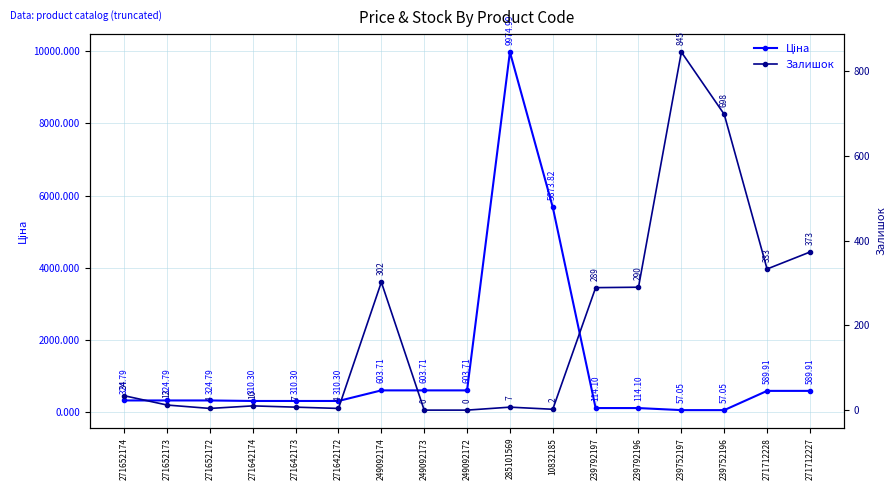

What are all the series names shown in the legend?

Ціна, Залишок